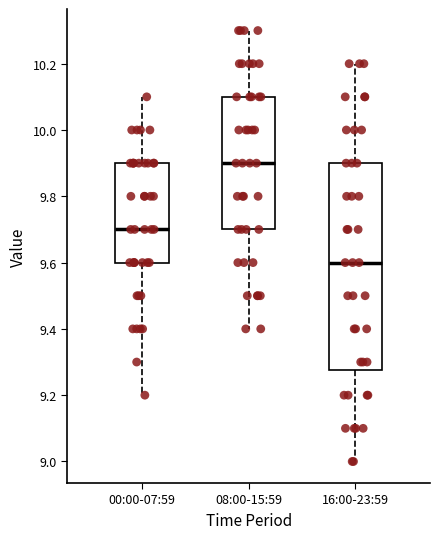

Which box is the tallest, from its lower edge to its upper edge?

16:00-23:59